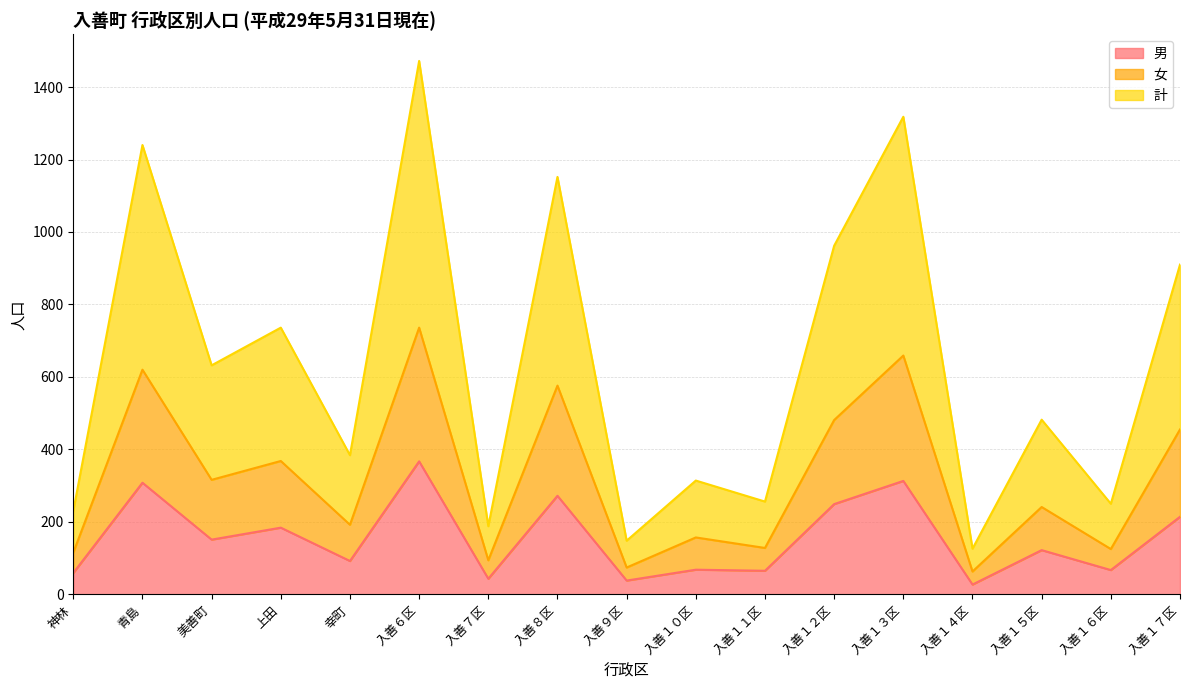

What are all the series names shown in the legend?

男, 女, 計